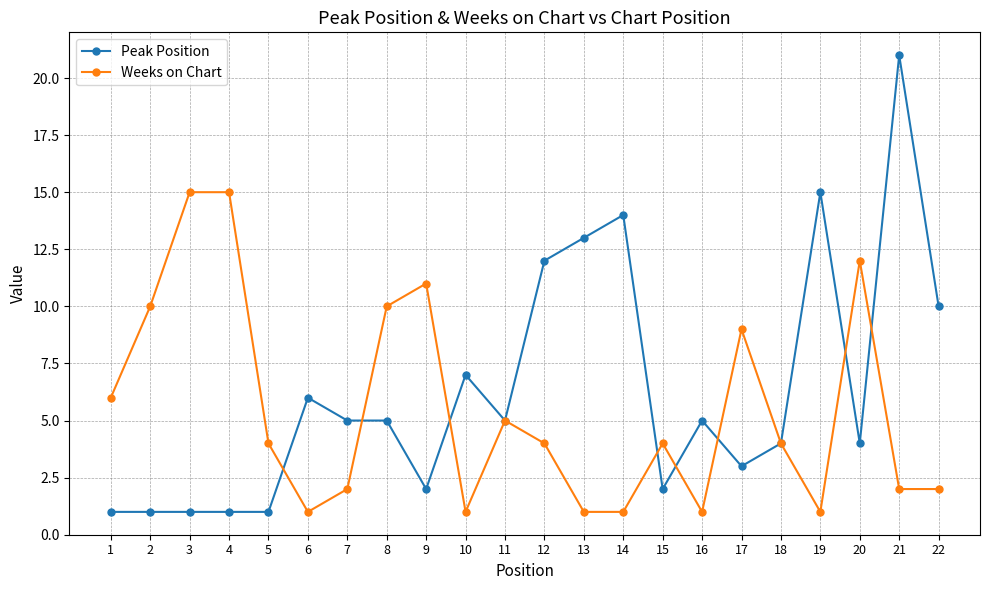

True or false: Peak Position and Weeks on Chart cross at least once.

True